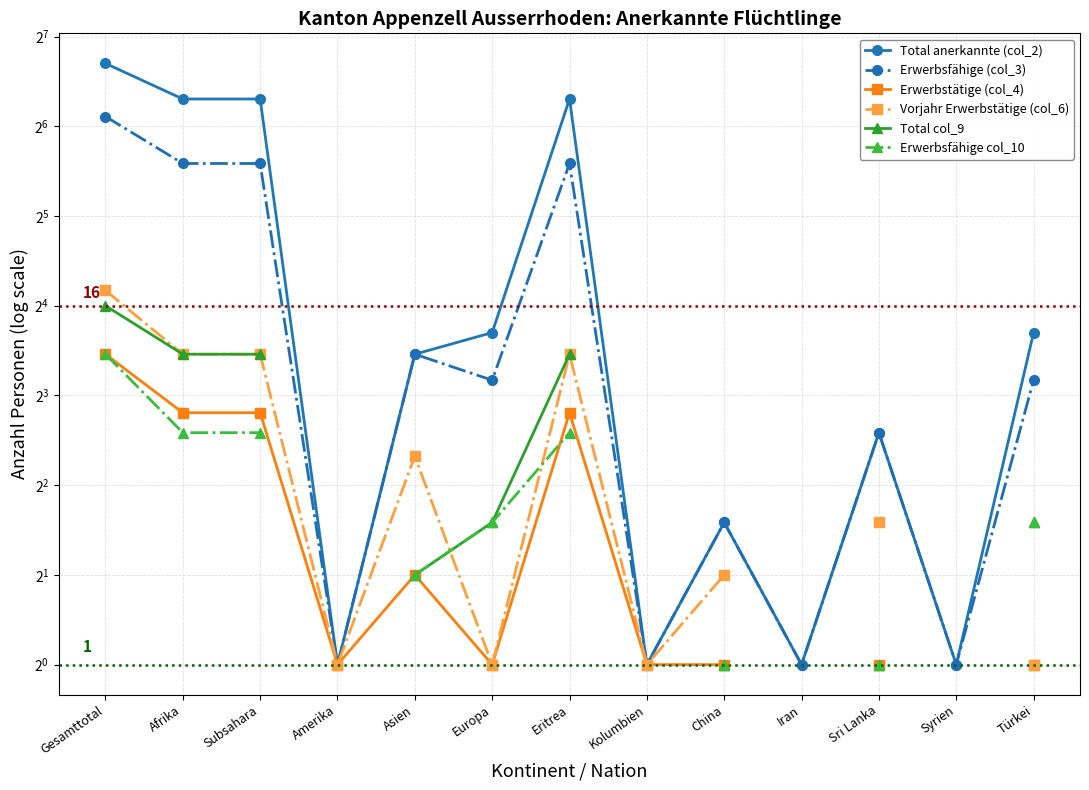

Is this an area chart (filled region under the line)?

No